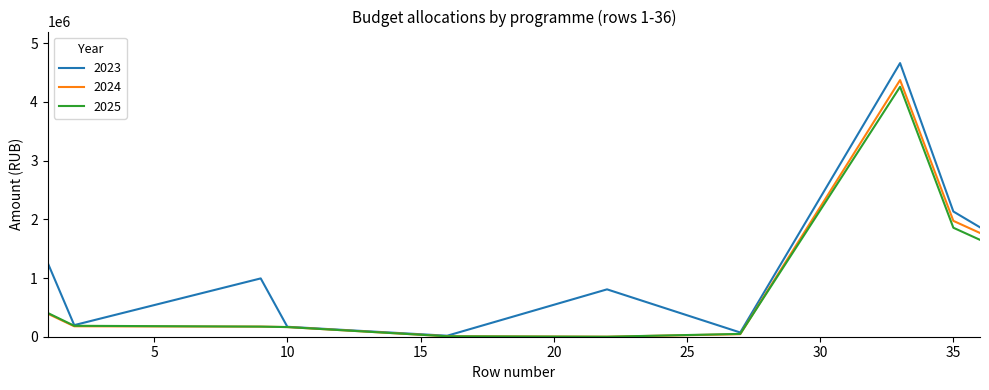

What is the highest value of the 2025 series?

4258728.0